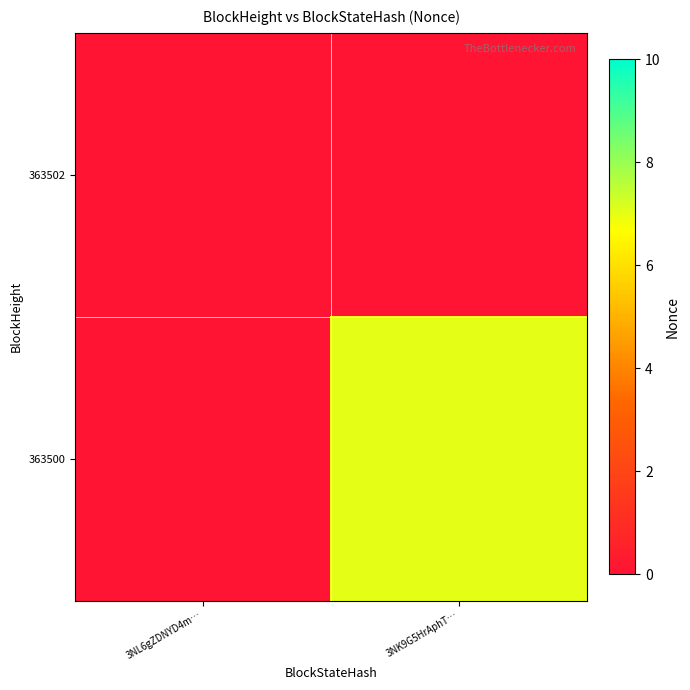

Count the number of categories in the chart.

2